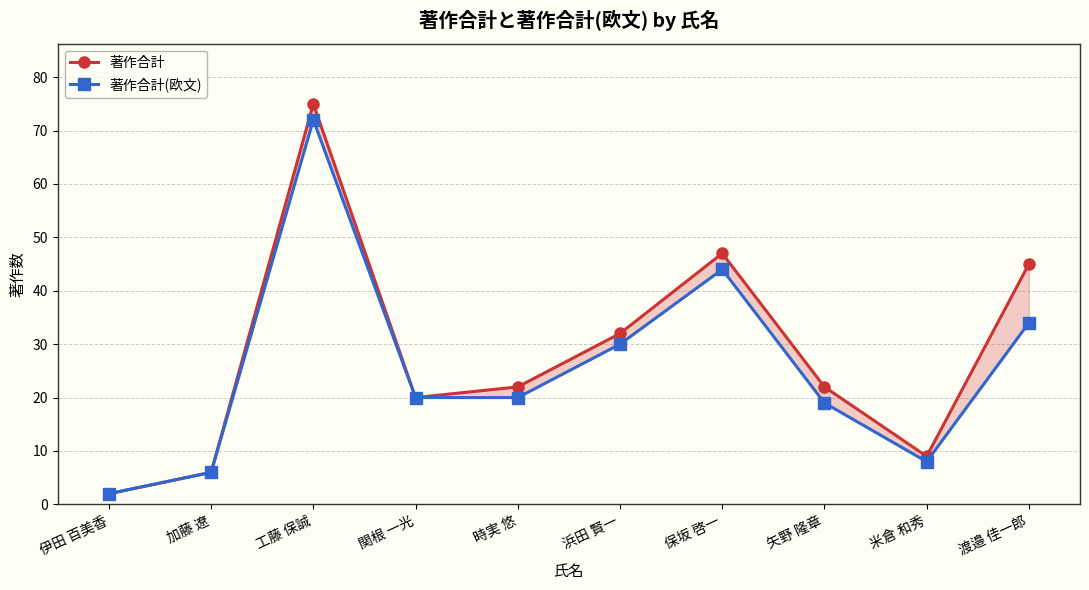

Rank the categories by 著作合計 value from lowest to highest.

伊田 百美香, 加藤 遼, 米倉 和秀, 関根 一光, 時実 悠, 矢野 隆章, 浜田 賢一, 渡邉 佳一郎, 保坂 啓一, 工藤 保誠